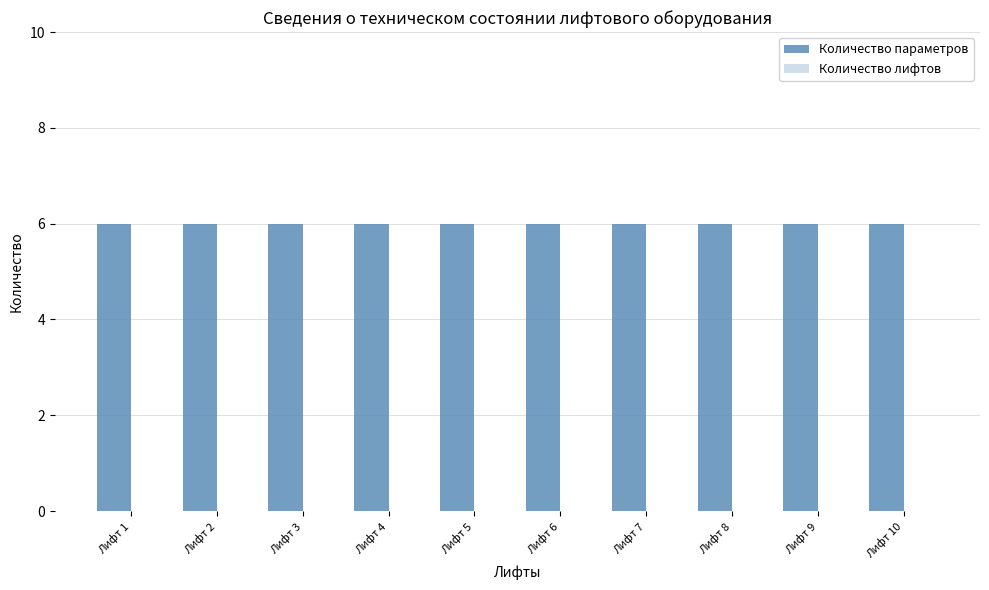

Reading right to left, what are all the values shown in this chart?

Количество параметров: 6	6	6	6	6	6	6	6	6	6
Количество лифтов: 0	0	0	0	0	0	0	0	0	0